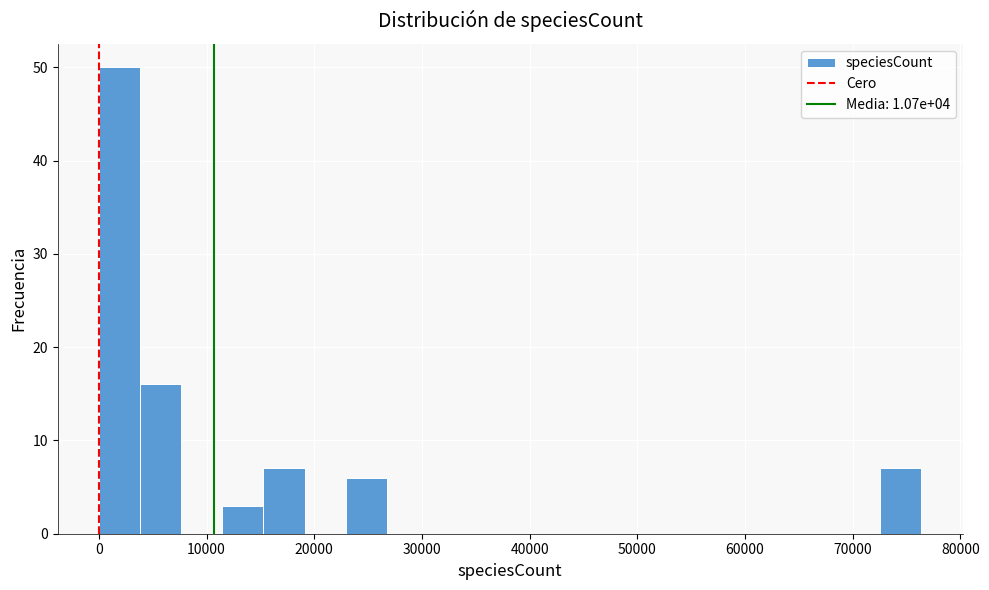

Read against the x-axis, roughly where is the centre of the tallest bar?

2000